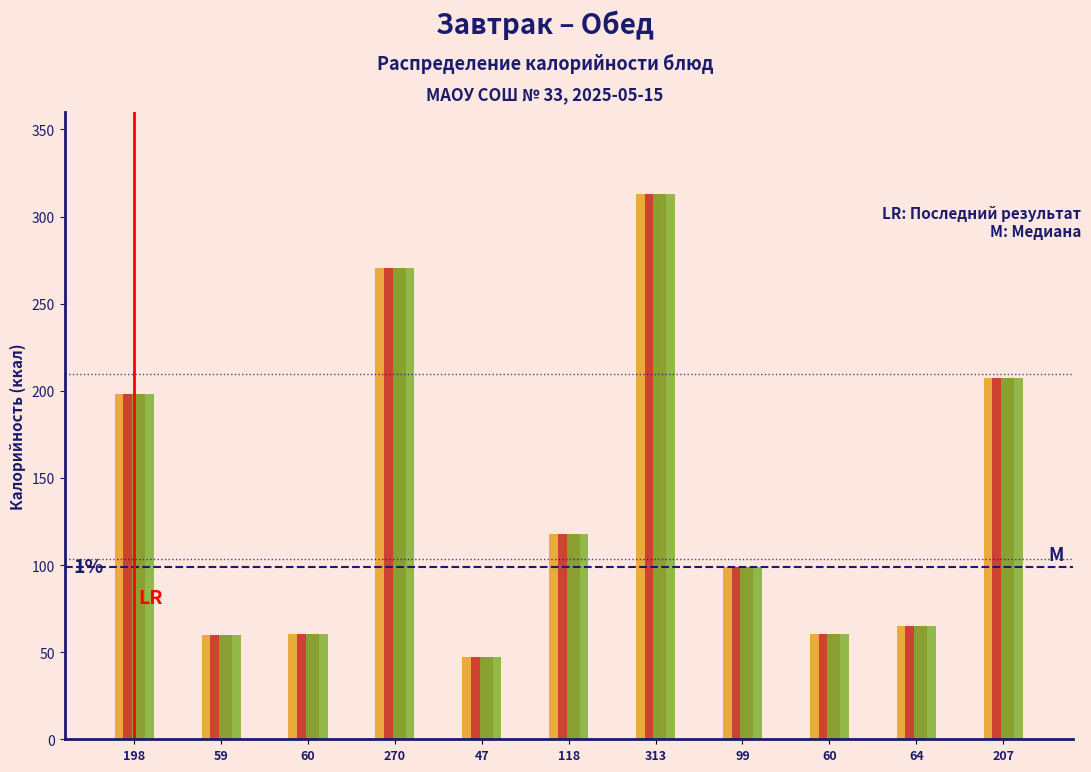

Does the chart contain any negative values?

No